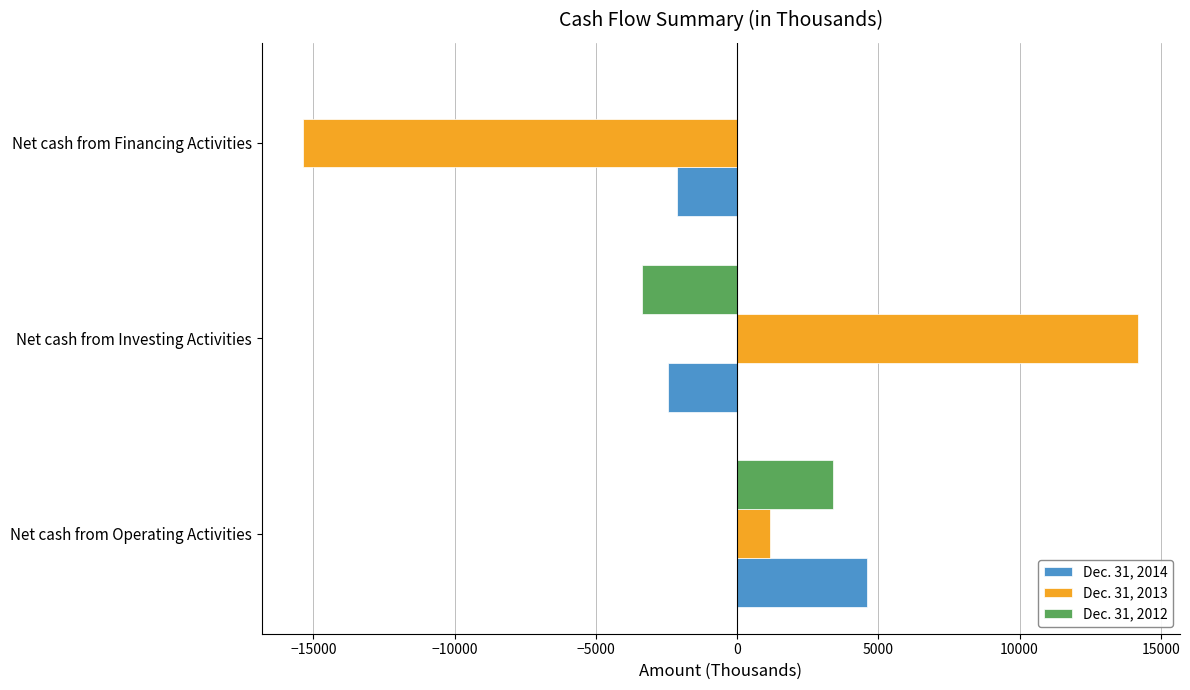

Between Net cash from Investing Activities and Net cash from Financing Activities, which series saw the biggest shift?

Dec. 31, 2013